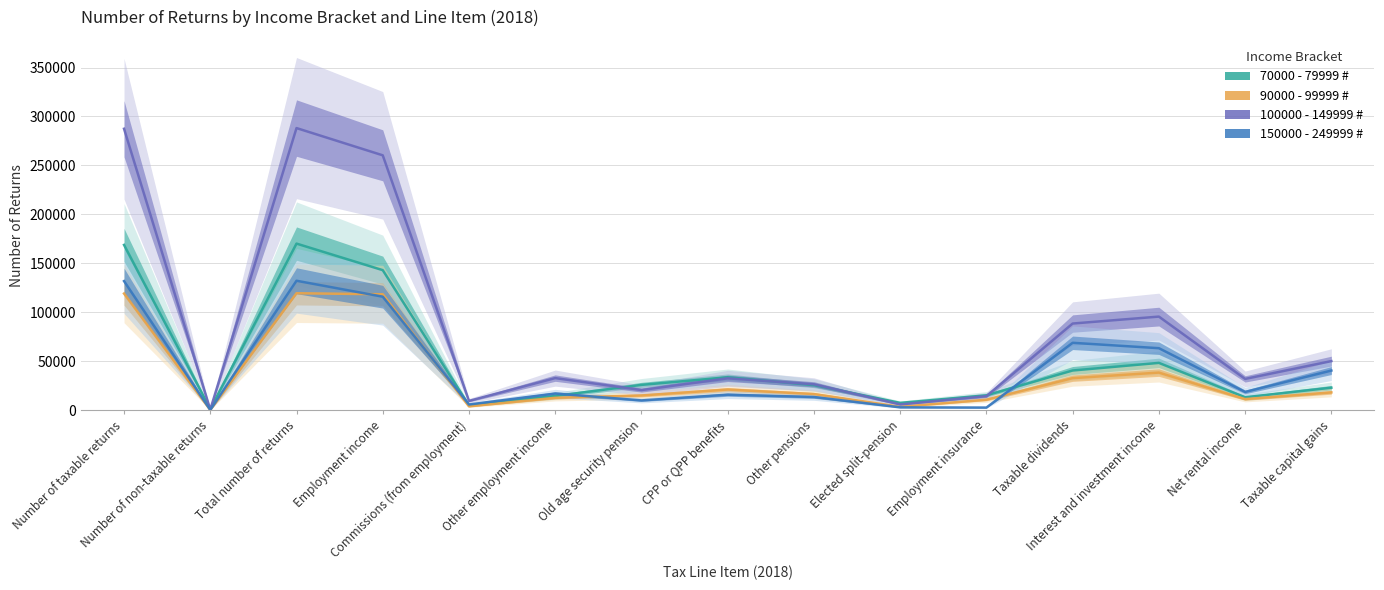

True or false: 90000 - 99999 # has more than 2 points higher than both neighbors.

True